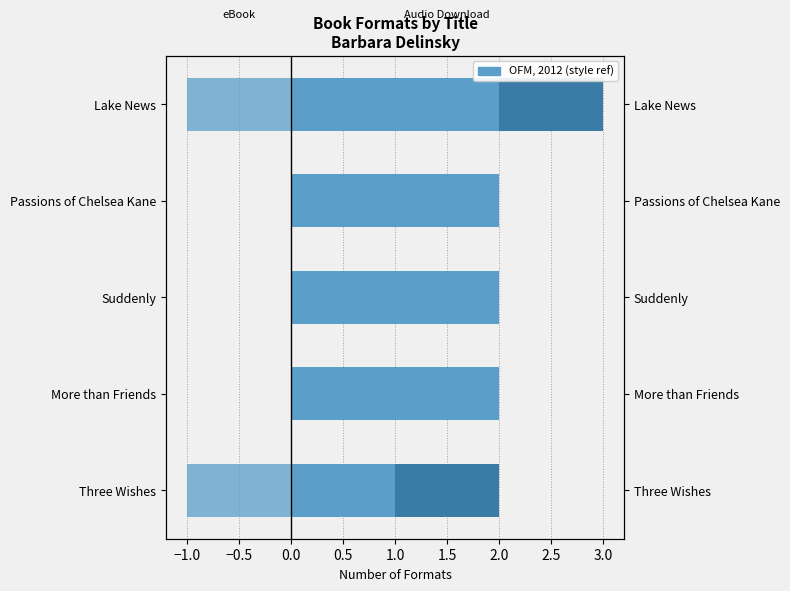

What is the value of the Audio Download bar at the 2nd from the left?

2